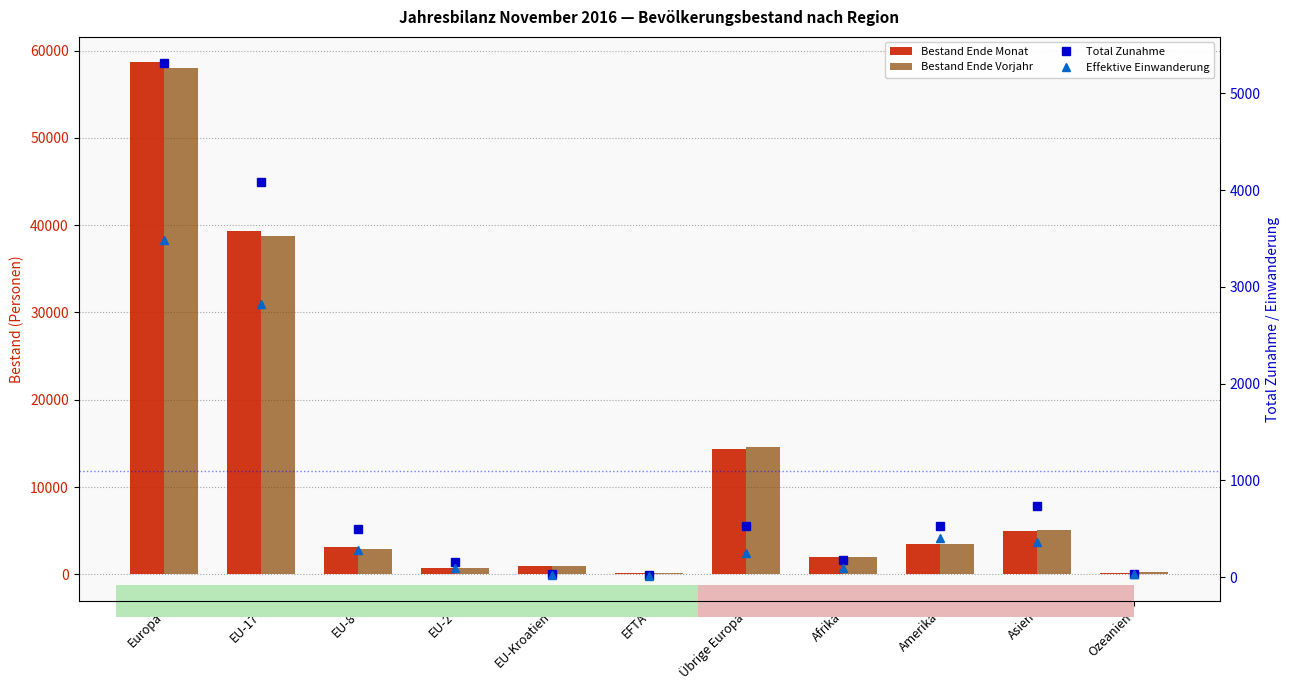

Reading left to right, transcribe all the data shown in this chart.

Bestand Ende Monat: 58644	39368	3093	764	937	138	14344	1945	3430	4978	201
Bestand Ende Vorjahr: 58026	38755	2909	682	968	129	14583	1928	3522	5035	231
Total Zunahme: 5319	4082	499	159	28	24	527	180	527	734	35
Effektive Einwanderung: 3487	2821	281	98	18	17	252	97	409	363	33